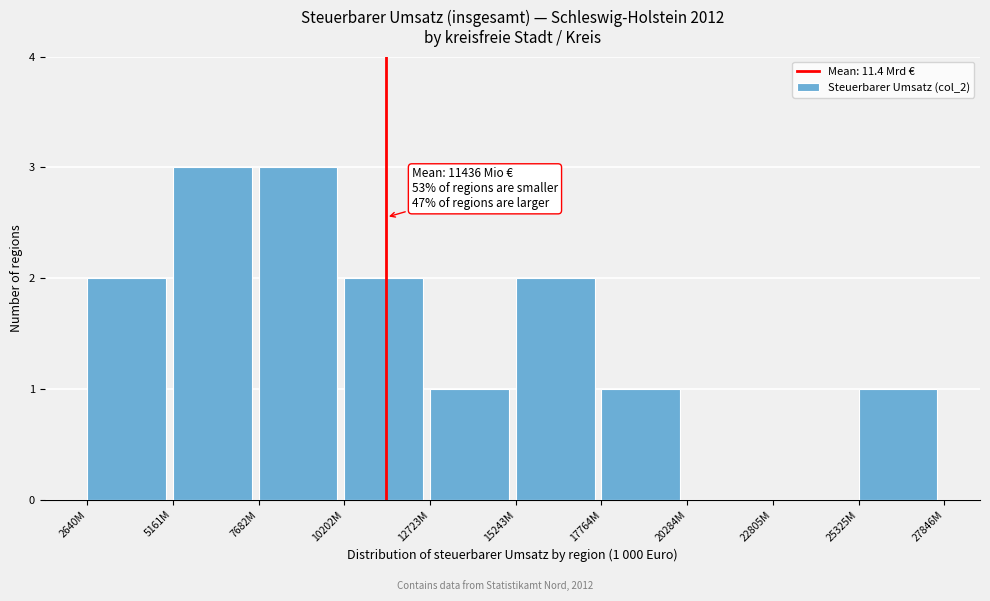

Reading left to right, extract all data points from this chart.

2640M=2	5161M=3	7682M=3	10202M=2	12723M=1	15243M=2	17764M=1	20284M=0	22805M=0	25325M=1